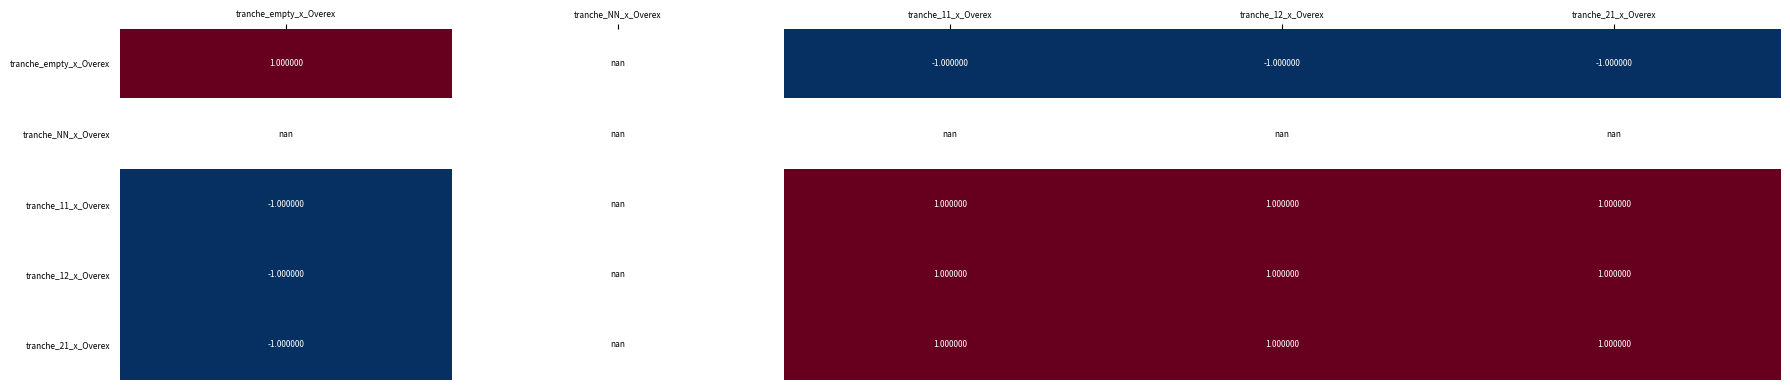

Which has a higher value, tranche_empty_x_Overex or tranche_11_x_Overex?

tranche_empty_x_Overex